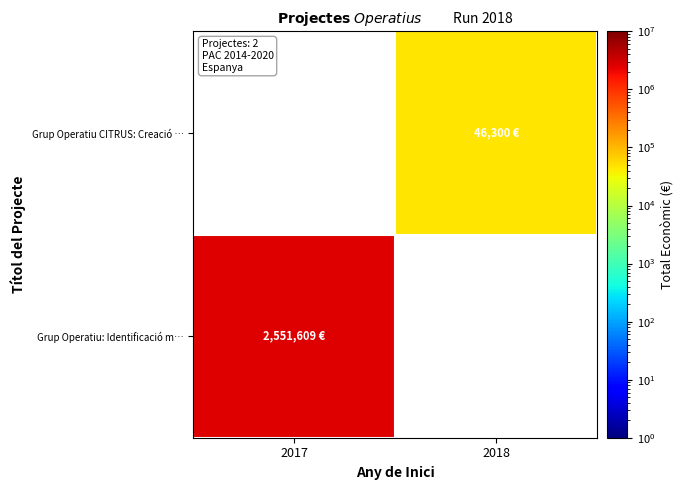

What is the minimum value shown in the chart?

46300.0